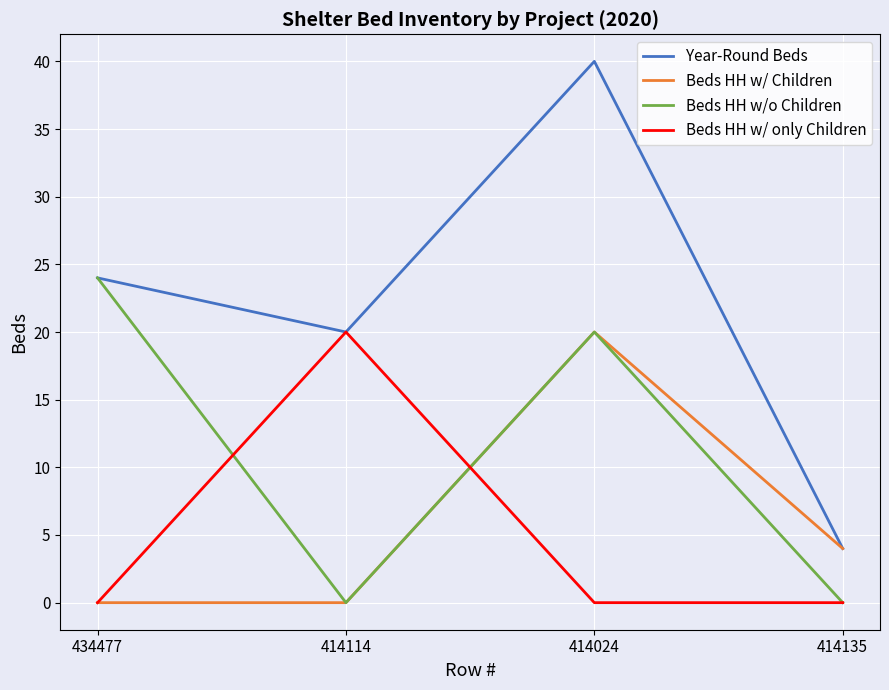

How many lines are shown in the chart?

4